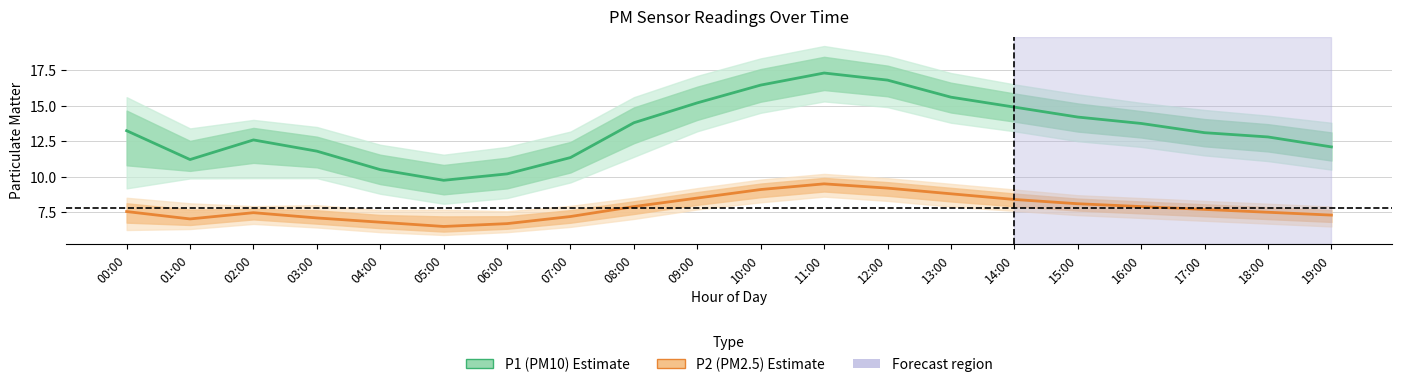

Rank the series by their average value, from highest to lowest.

P1 (PM10), P2 (PM2.5)